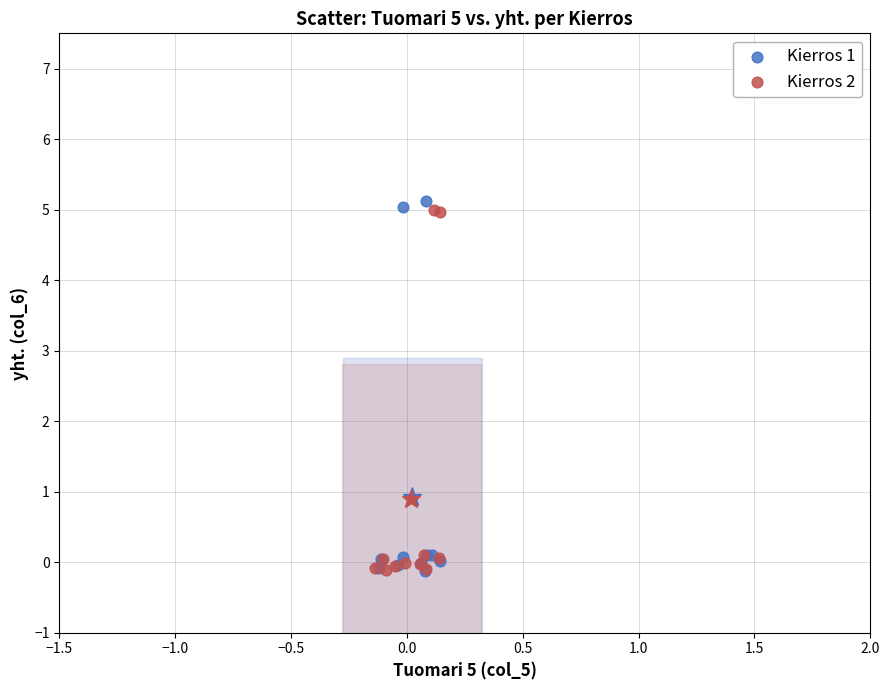

Which series has the widest spread of Y values?

Kierros 1